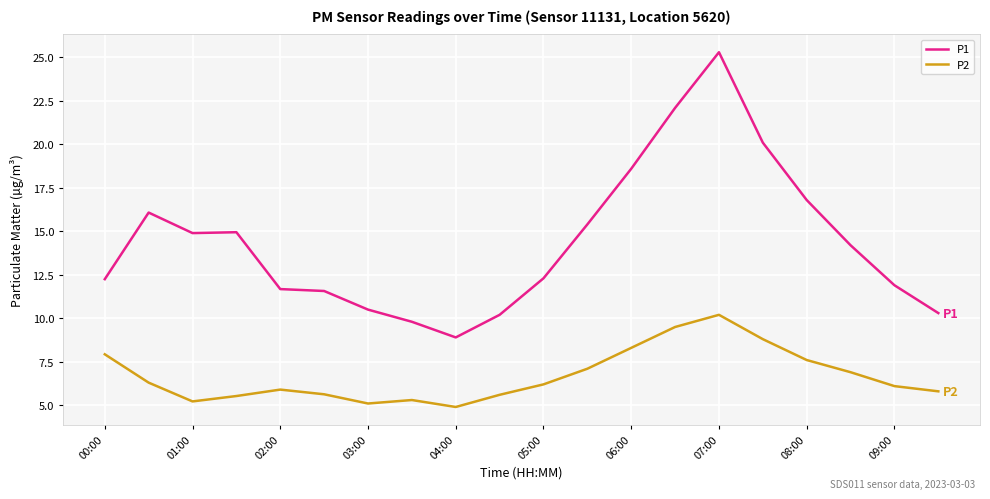

Which series has the largest total across all categories?

P1